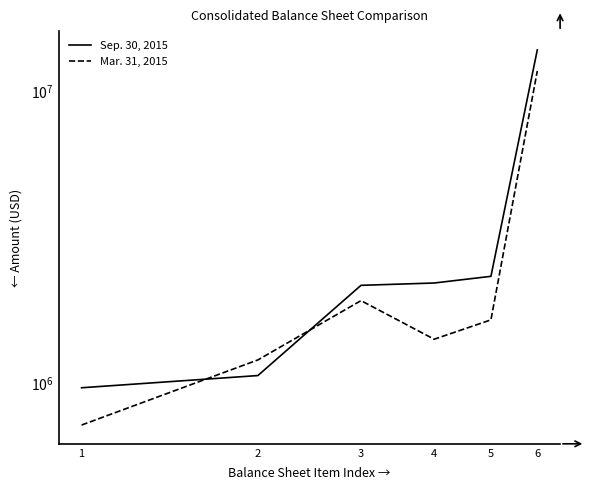

List the series in order of their overall mean, lowest first.

Mar. 31, 2015, Sep. 30, 2015